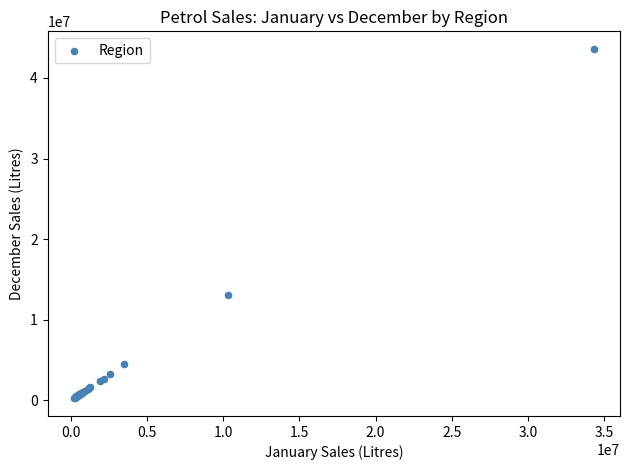

What Y value in the scatter plot is closest to 21911047?

13090809.7